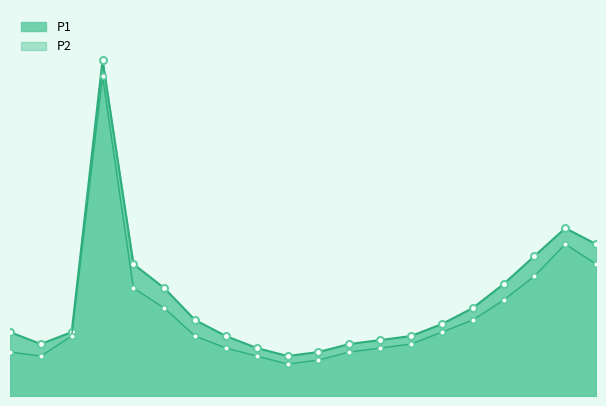

Reading left to right, extract all data points from this chart.

P1: 16	13	16	84	33	27	19	15	12	10	11	13	14	15	18	22	28	35	42	38
P2: 11	10	15	80	27	22	15	12	10	8	9	11	12	13	16	19	24	30	38	33